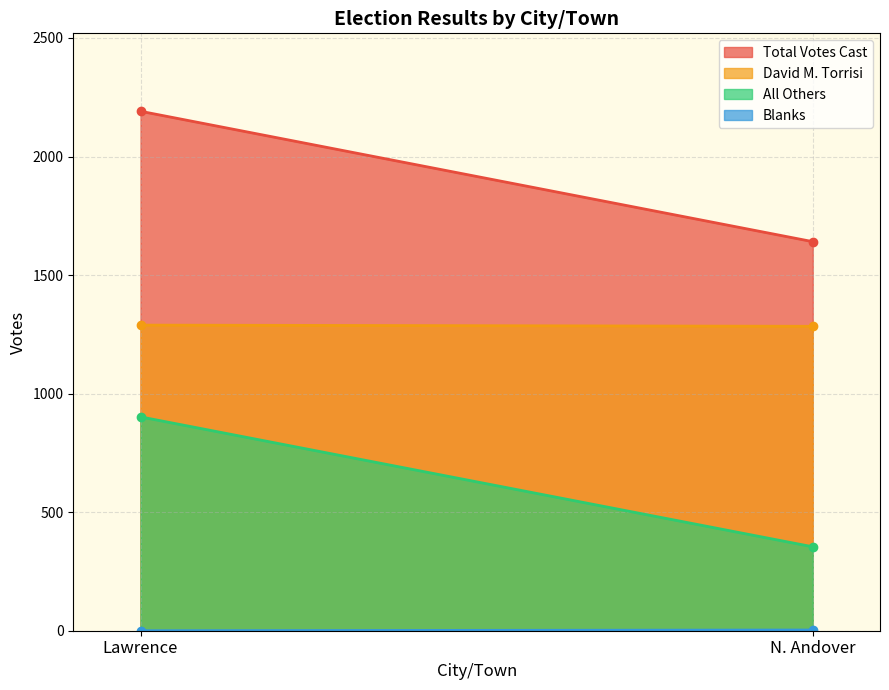

Is it true that Total Votes Cast equals 1641 at N. Andover?

True